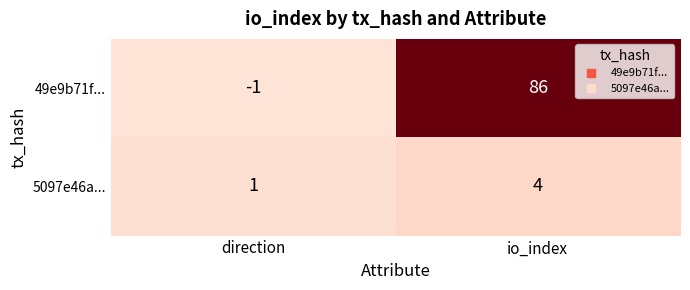

What is the highest value of the 49e9b71f... series?

86